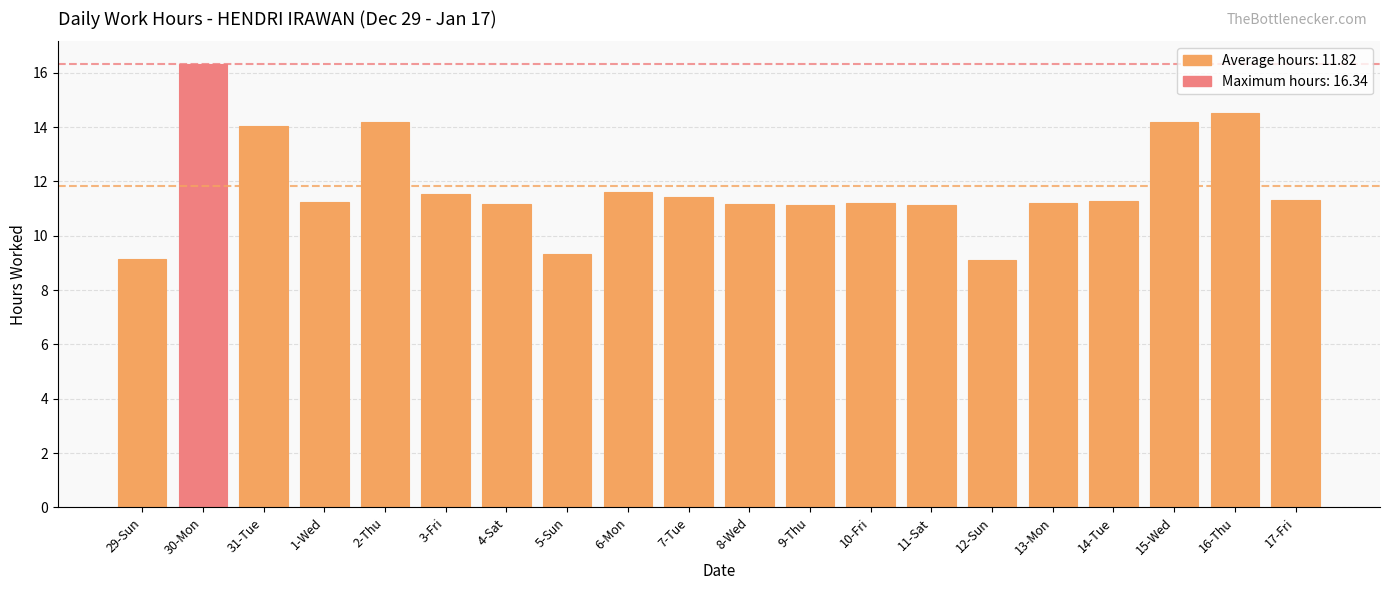

How many categories are shown in the chart?

20